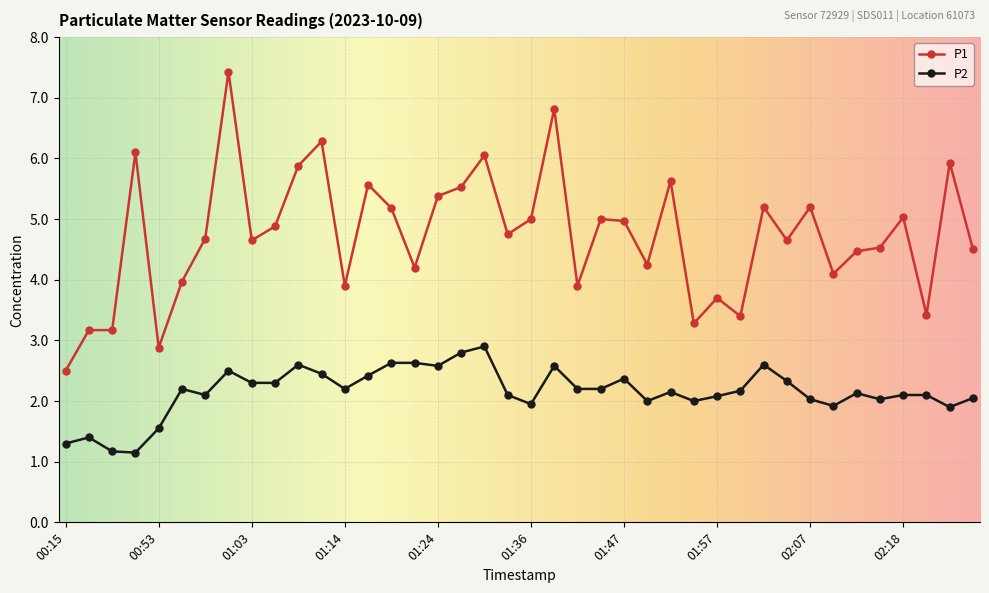

How many categories are shown in the chart?

40